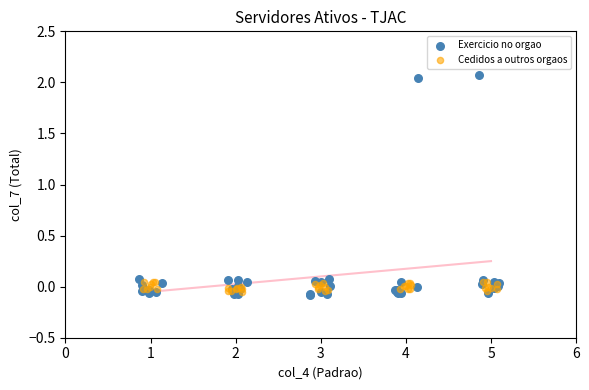

Which series has the largest Y range (max minus min)?

Exercicio no orgao